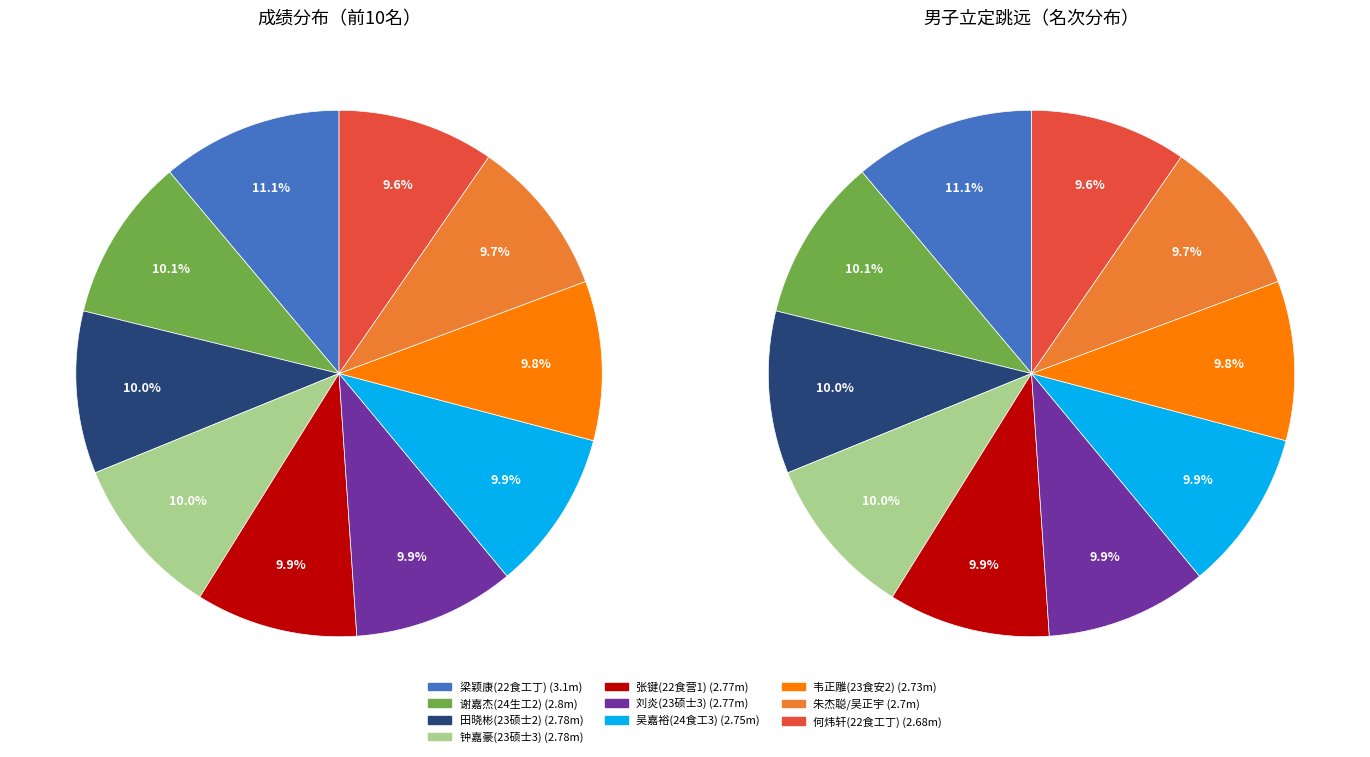

Between 刘炎(23硕士3) and 田晓彬(23硕士2), which is larger?

田晓彬(23硕士2)